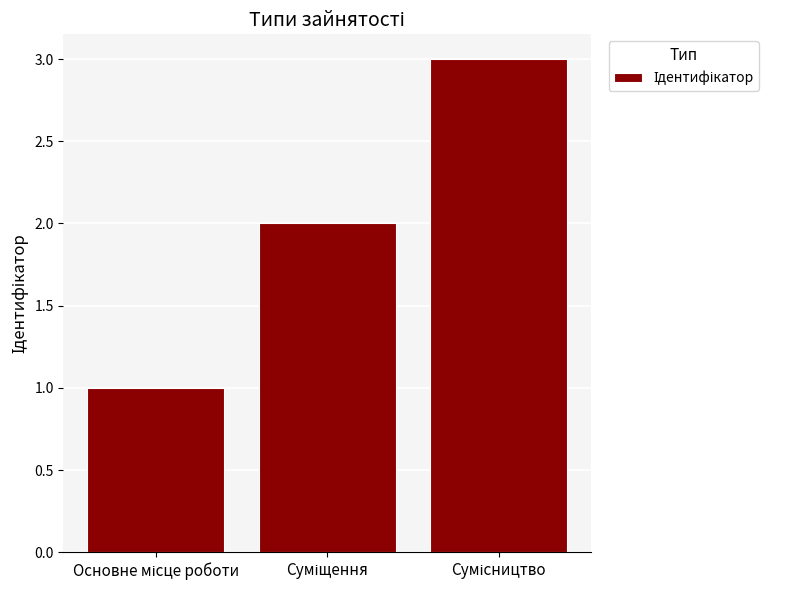

What is the sum of all values?

6